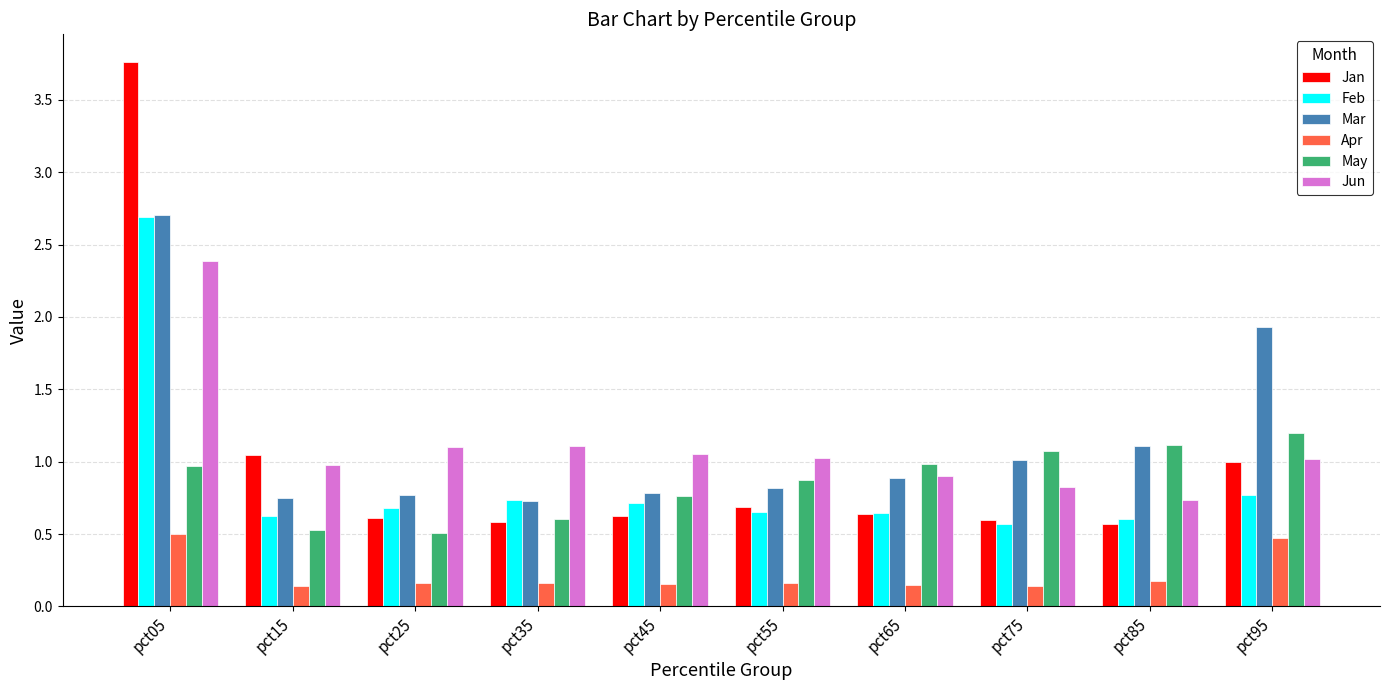

What value does the Feb series have at pct05?

2.7